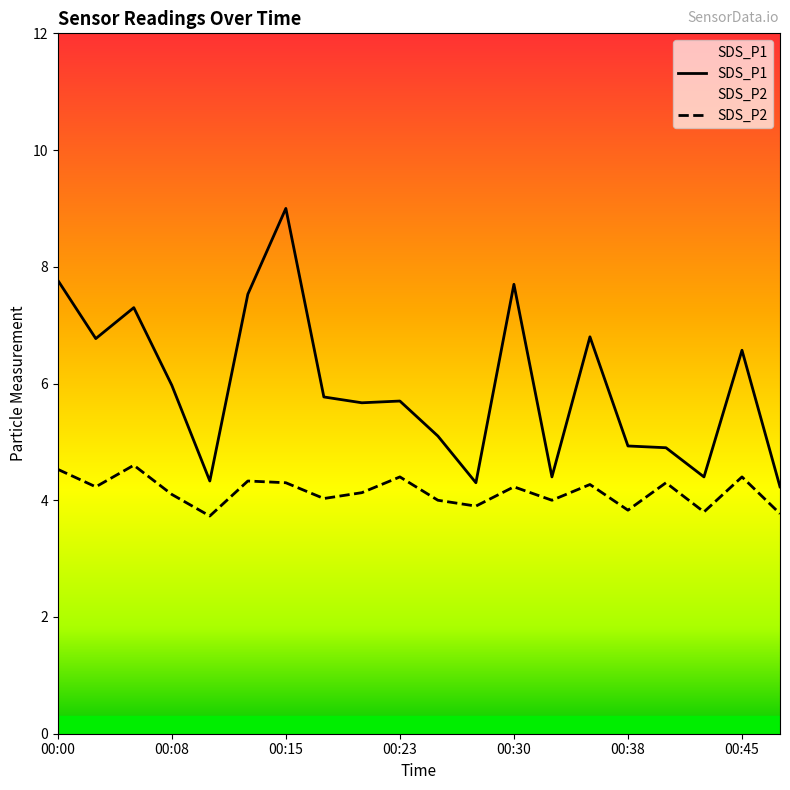

What is the maximum value for SDS_P2?

4.6